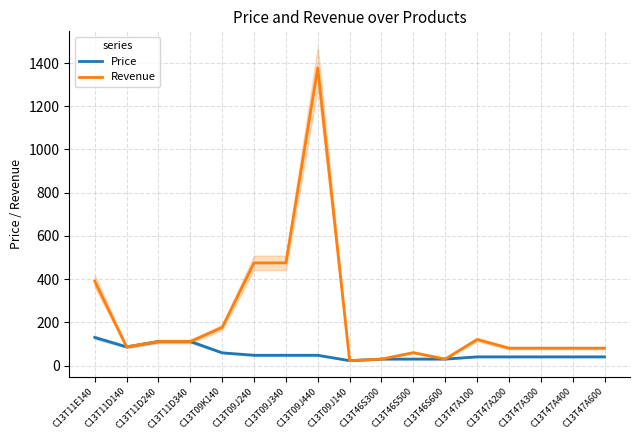

At which label does Revenue reach its peak?

C13T09J440